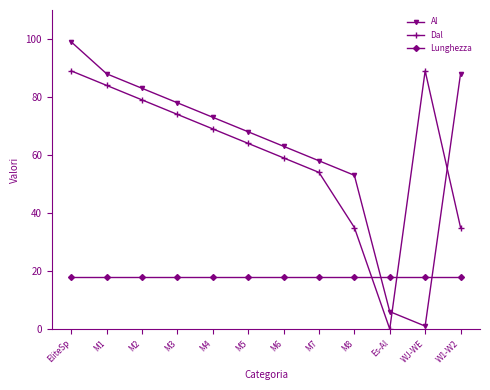

What is the value of the Al point at the 9th from the left?

53